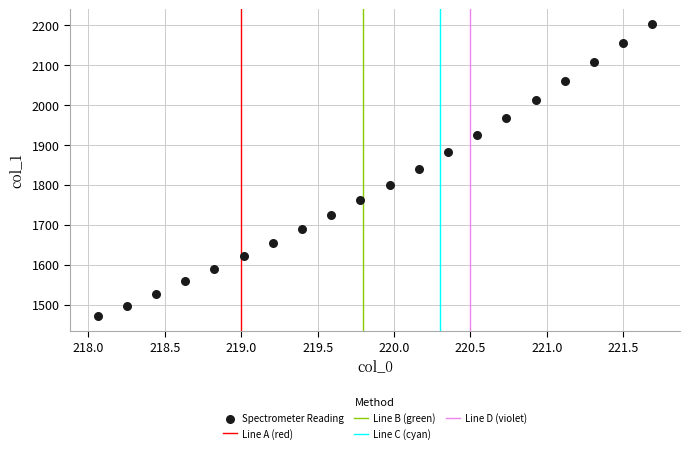

What is the range of Y values (max minus min)?

732.8